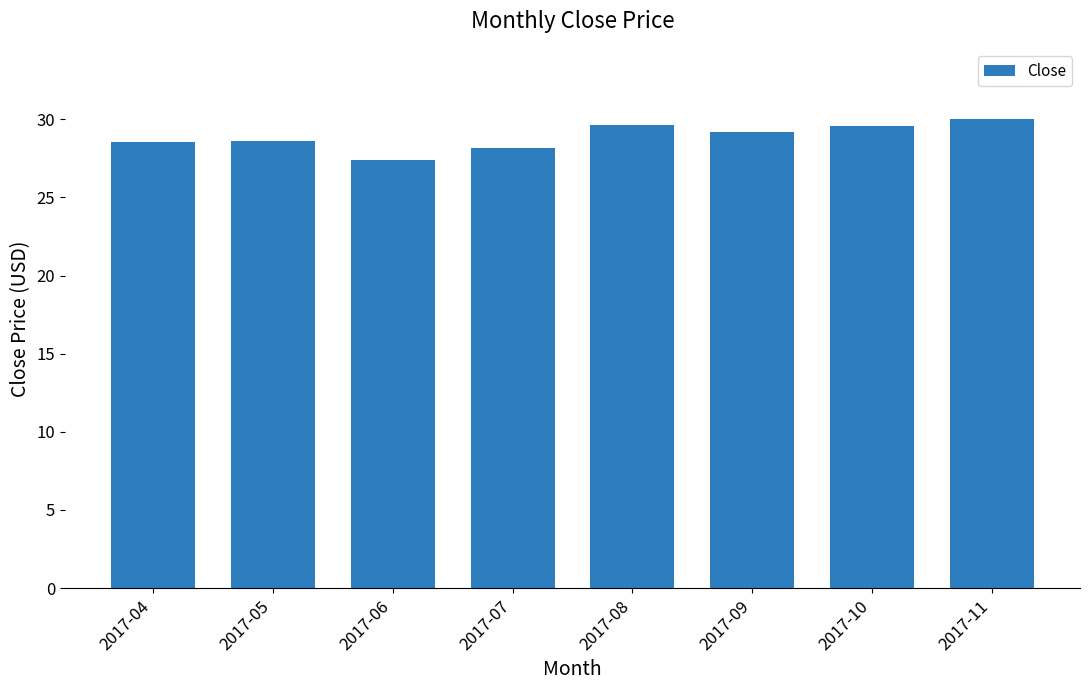

At which category does the chart reach its peak across all series?

2017-11